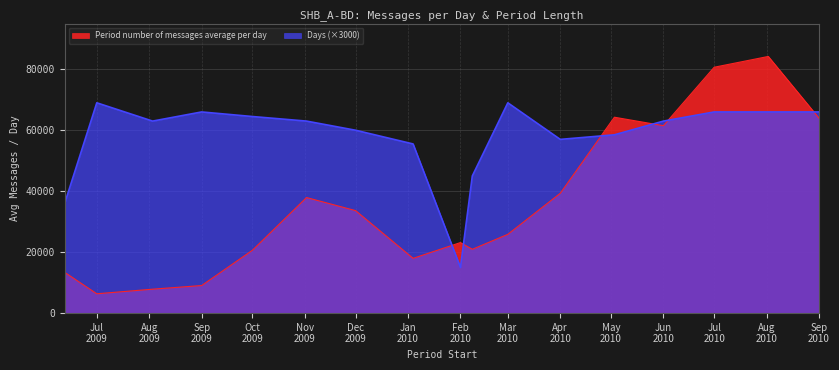

Which series has the largest range (max minus min)?

Period number of messages average per day